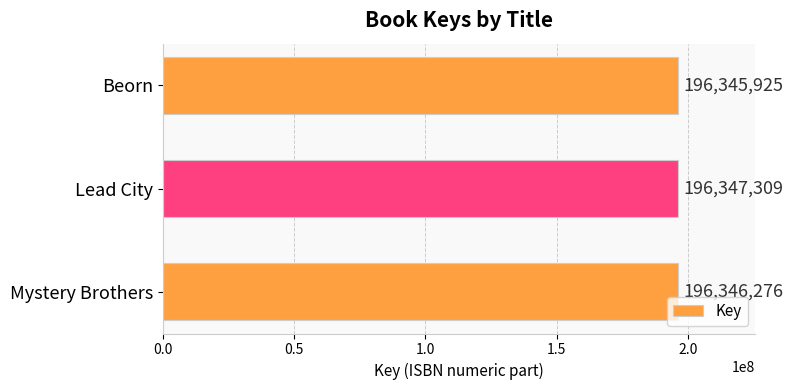

What is the greatest value displayed?

196347309